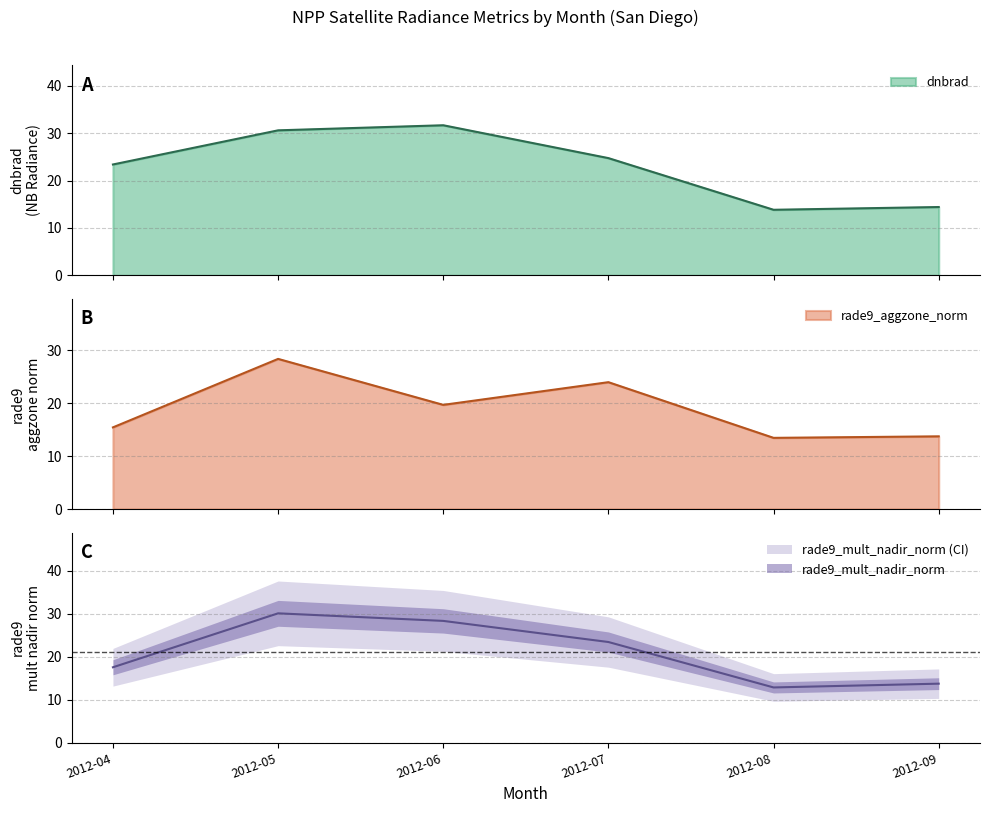

What is the value of the rade9_mult_nadir_norm point at the 1st from the left?

17.5